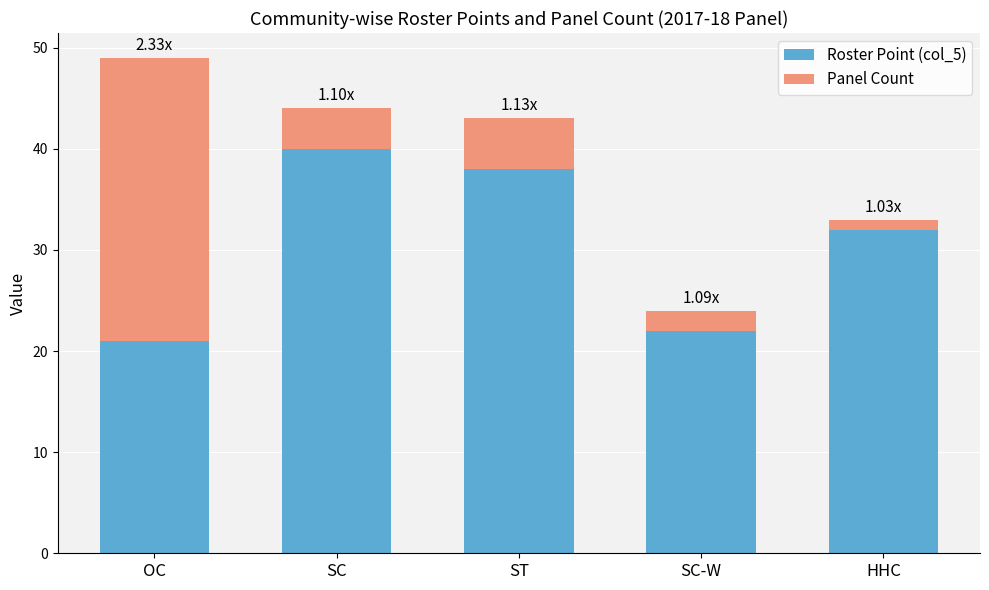

At which category is the sum across all series the highest?

OC